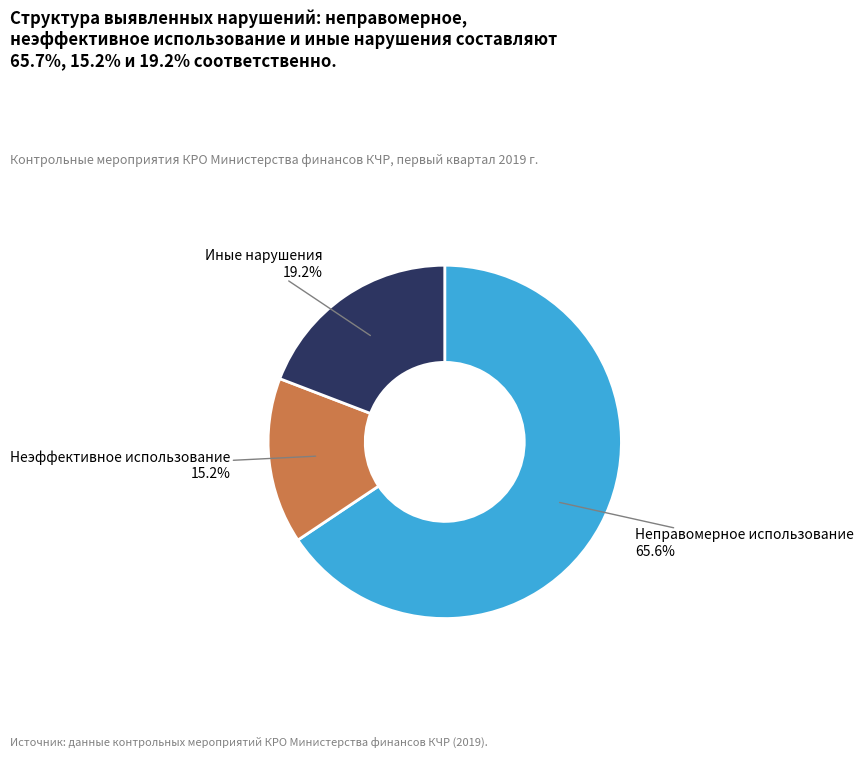

Does any single category account for the majority?

Yes